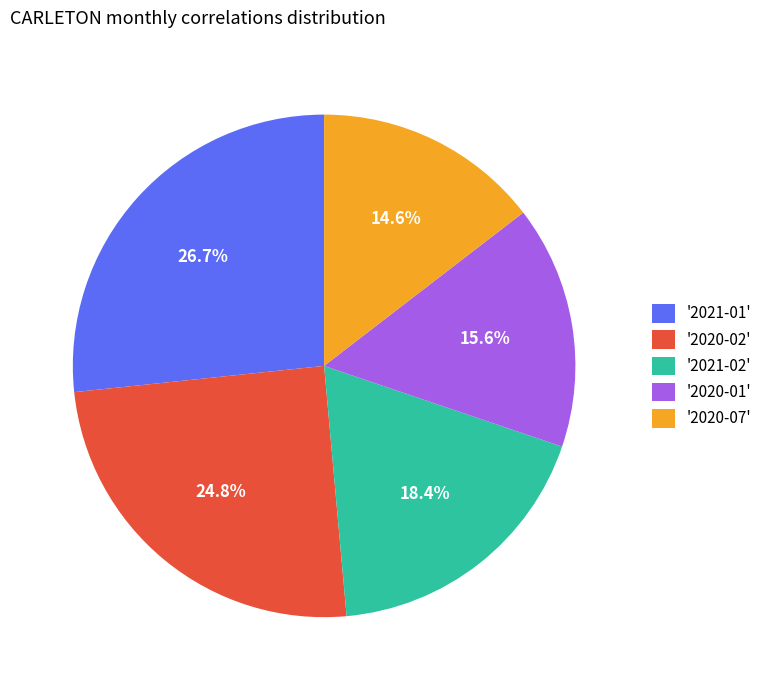

How many segments does this pie chart have?

5